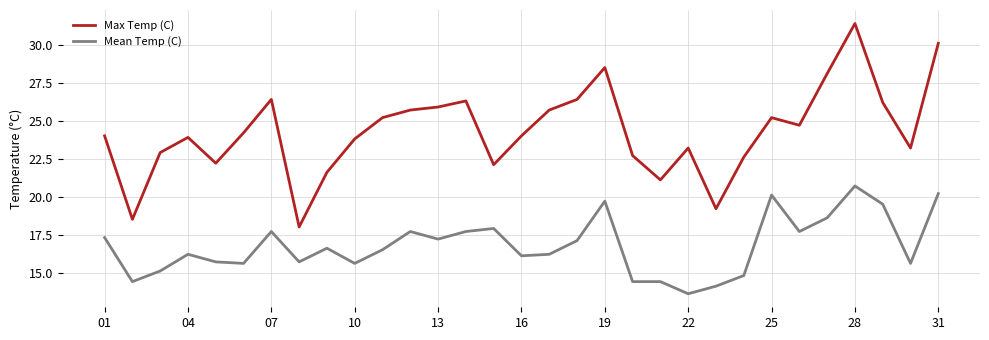

Which series has the widest spread of values?

Max Temp (C)